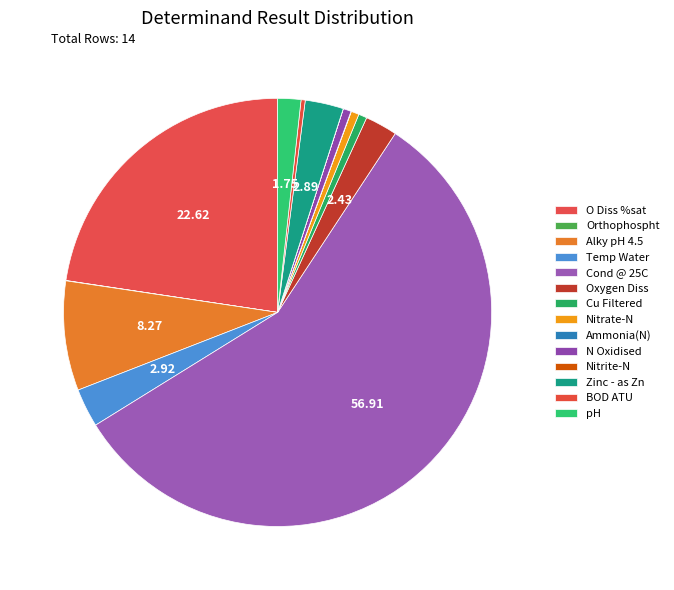

Which slice is the smallest?

Nitrite-N